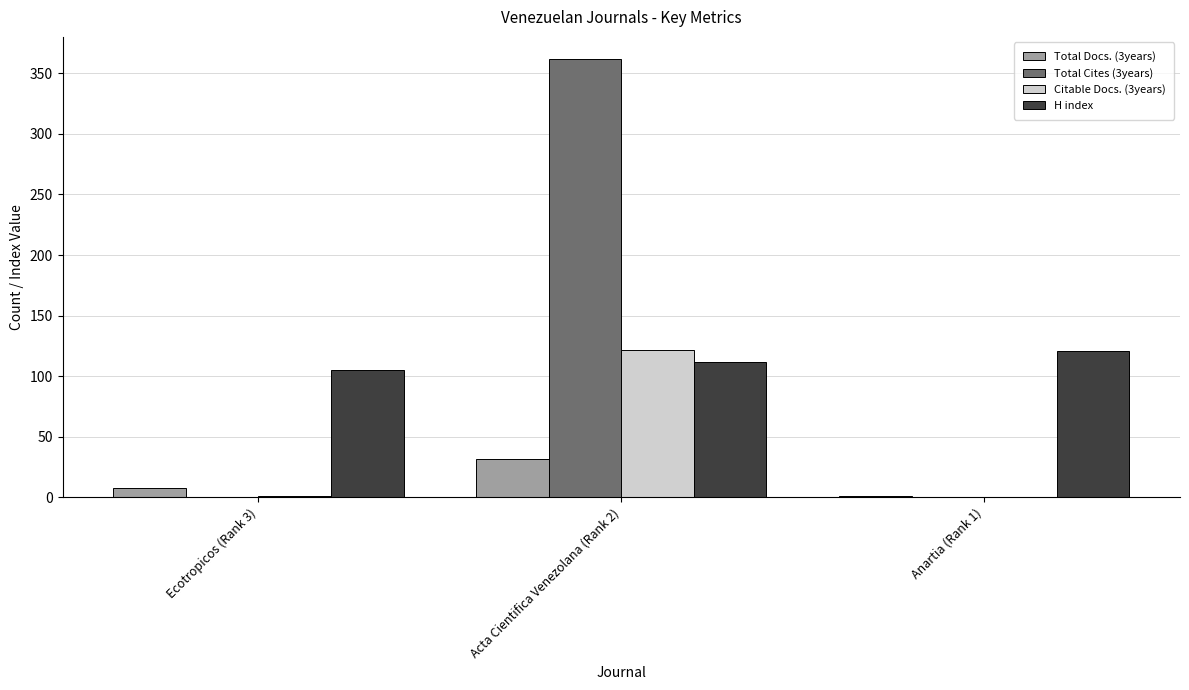

Count the number of categories in the chart.

3